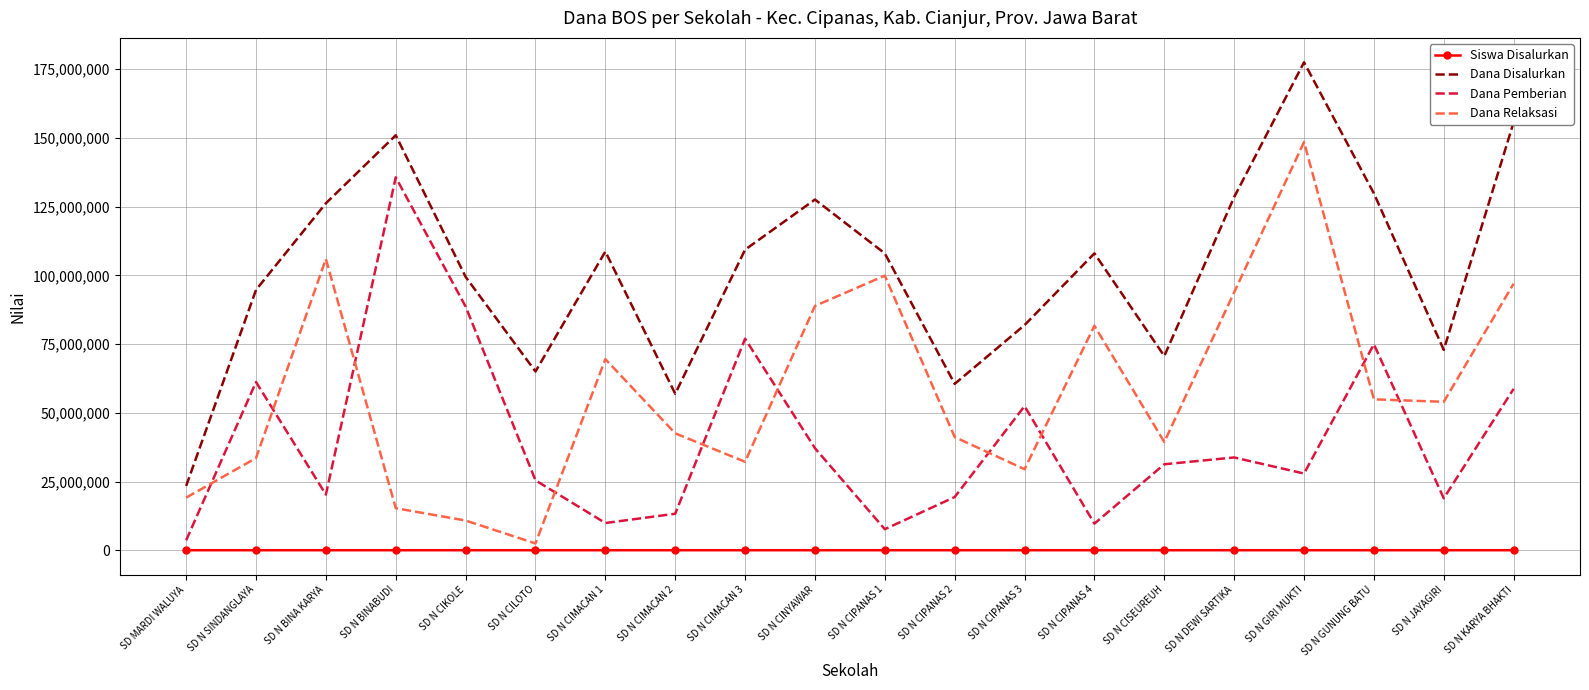

What is the total value across all series at SD N BINABUDI?

301950377